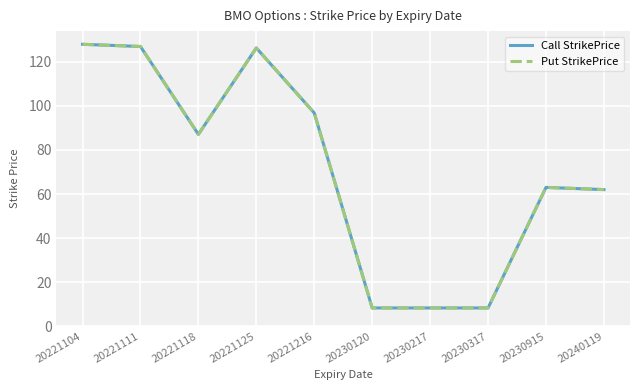

At which label is Put StrikePrice closest to 68?

20230915